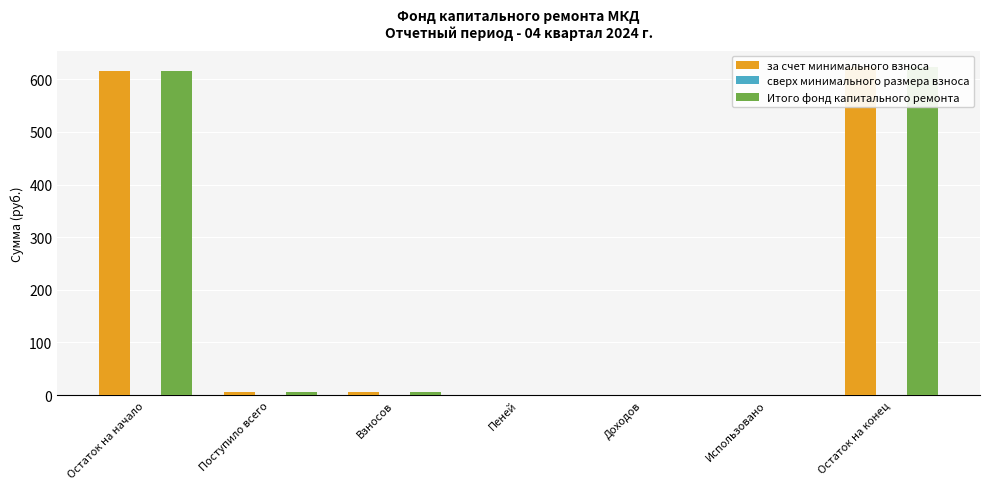

At which label does Итого фонд капитального ремонта reach its minimum?

Доходов